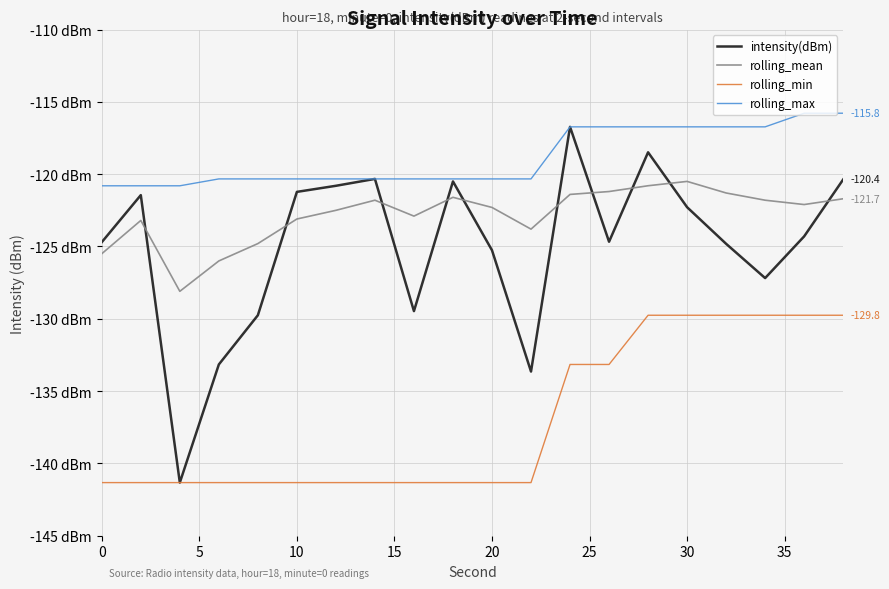

True or false: rolling_mean and rolling_min intersect in this chart.

False